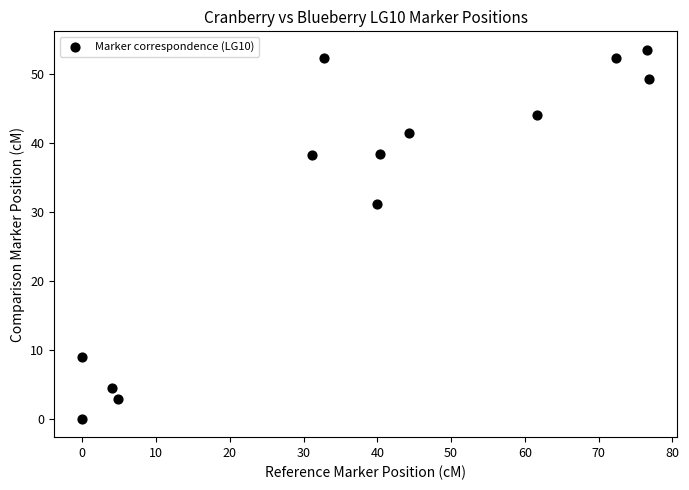

What Y value in the scatter plot is closest to 26?

31.2